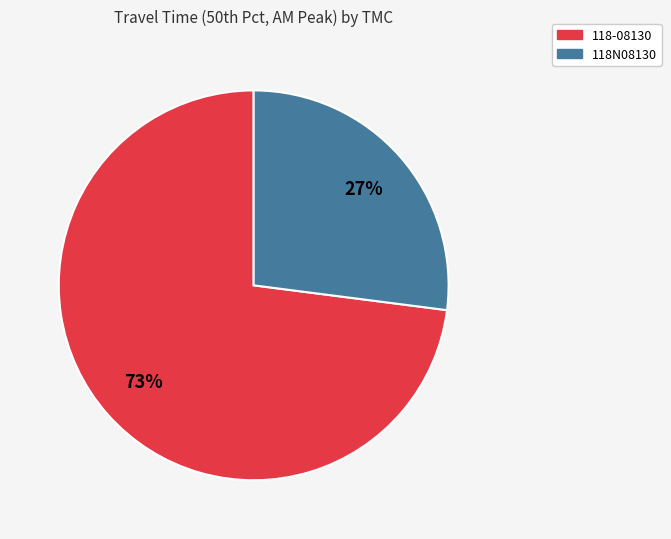

Does 118-08130 represent more than half of the total?

Yes